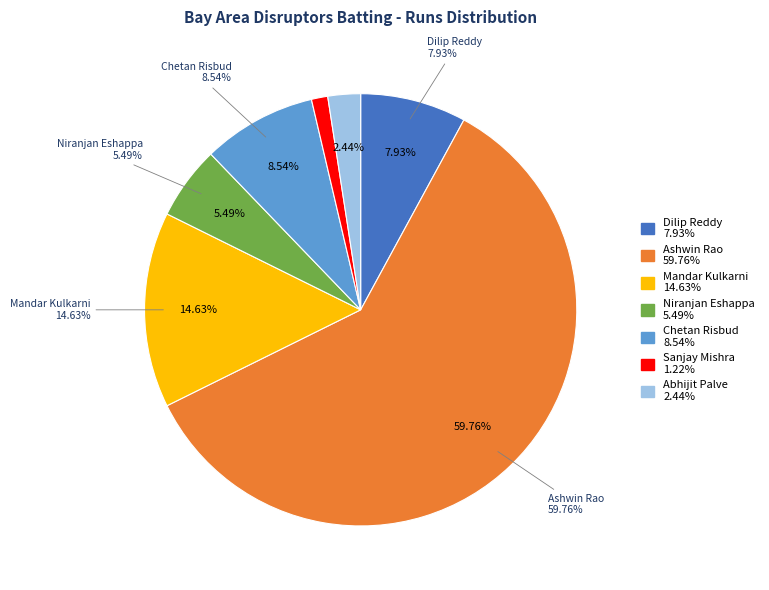

True or false: Gour Saha accounts for 8% of the total.

False